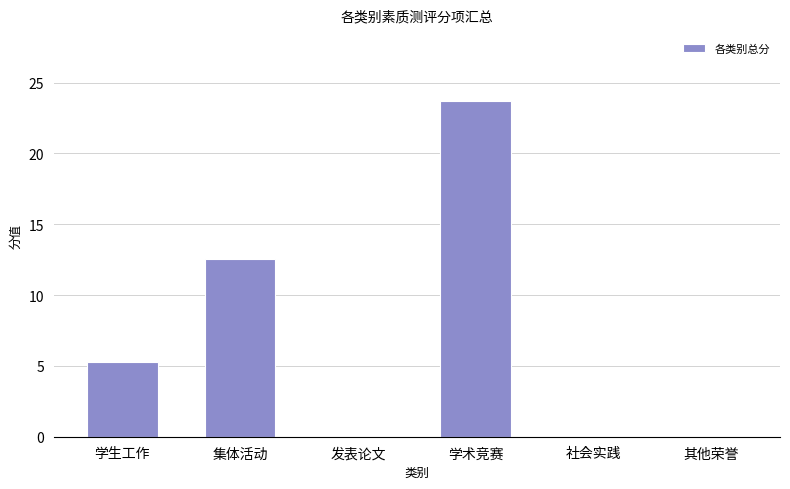

Which label corresponds to the largest value in the chart?

学术竞赛